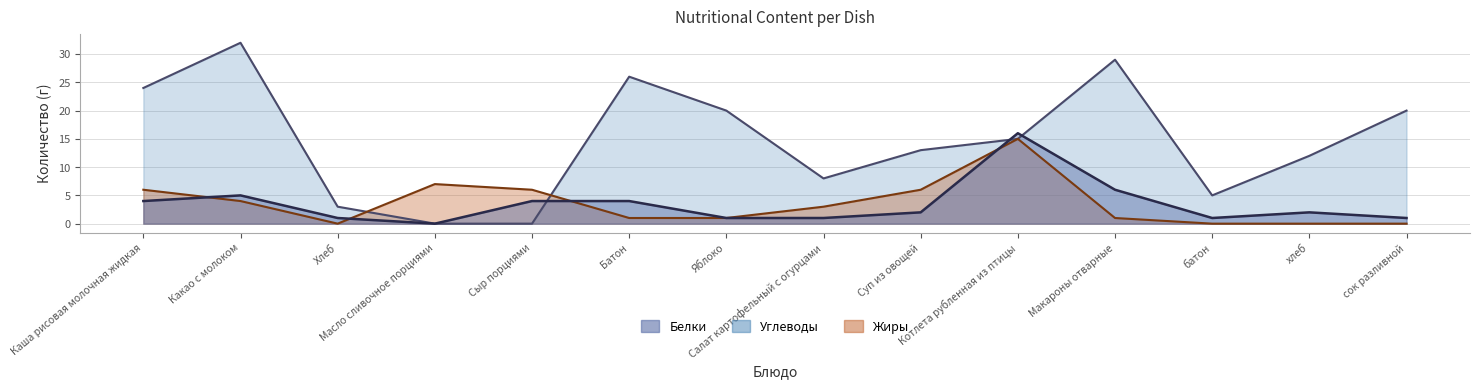

At how many categories does at least one series exceed 2?

14